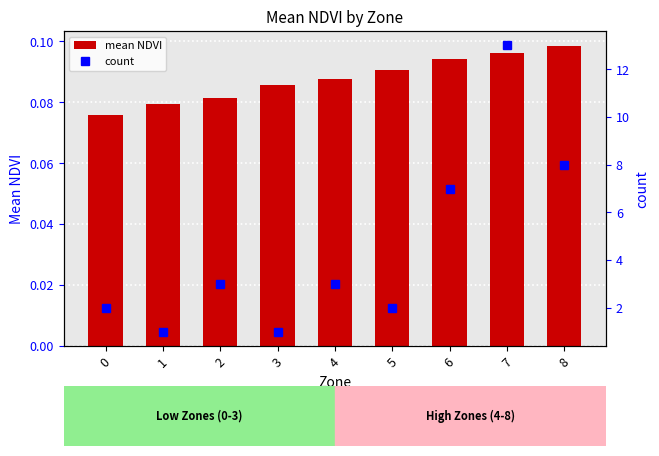

Is the value of count at 2 greater than the value of mean NDVI at 3?

Yes